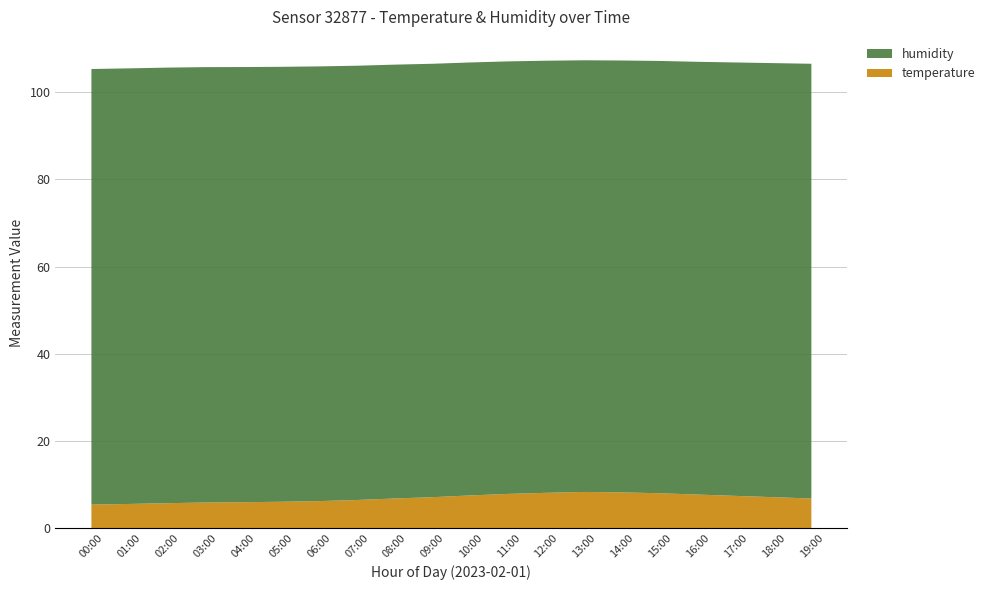

Reading right to left, transcribe all the data shown in this chart.

temperature: 19:00=6.8	18:00=7.1	17:00=7.4	16:00=7.7	15:00=8.0	14:00=8.2	13:00=8.3	12:00=8.1	11:00=7.8	10:00=7.5	09:00=7.1	08:00=6.8	07:00=6.5	06:00=6.2	05:00=6.0	04:00=6.0	03:00=5.9	02:00=5.7	01:00=5.5	00:00=5.4
humidity: 19:00=99.7	18:00=99.5	17:00=99.4	16:00=99.2	15:00=99.2	14:00=99.0	13:00=99.0	12:00=99.1	11:00=99.2	10:00=99.3	09:00=99.4	08:00=99.5	07:00=99.6	06:00=99.7	05:00=99.8	04:00=99.8	03:00=99.8	02:00=99.9	01:00=99.9	00:00=99.9